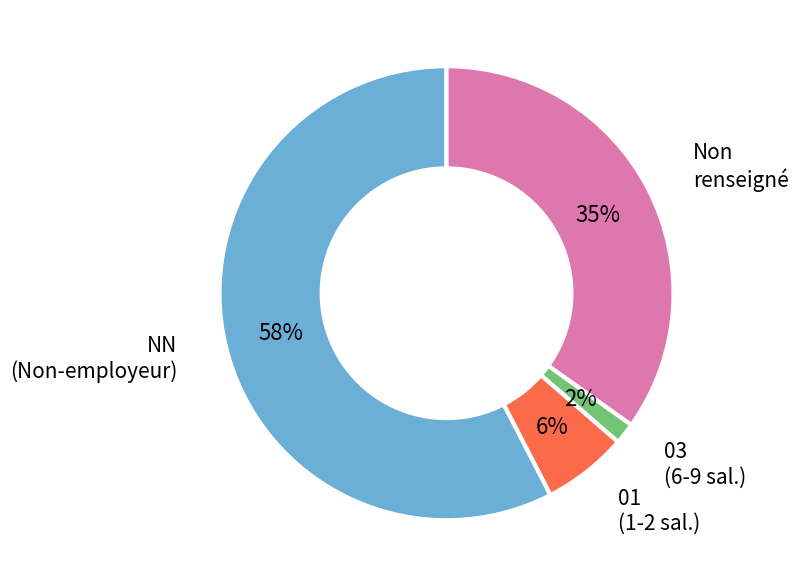

To the nearest percent, what is the average slice percentage?

25%